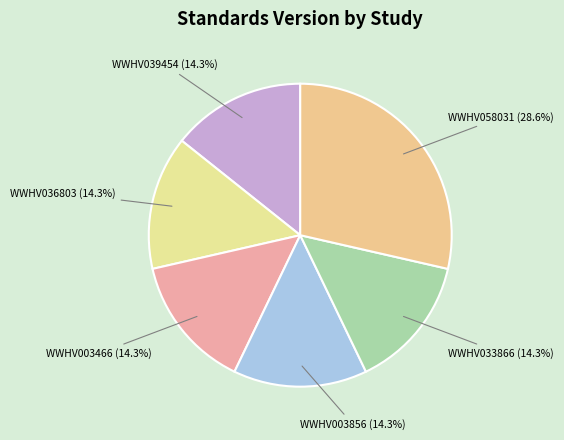

Between WWHV058031 and WWHV003856, which is larger?

WWHV058031